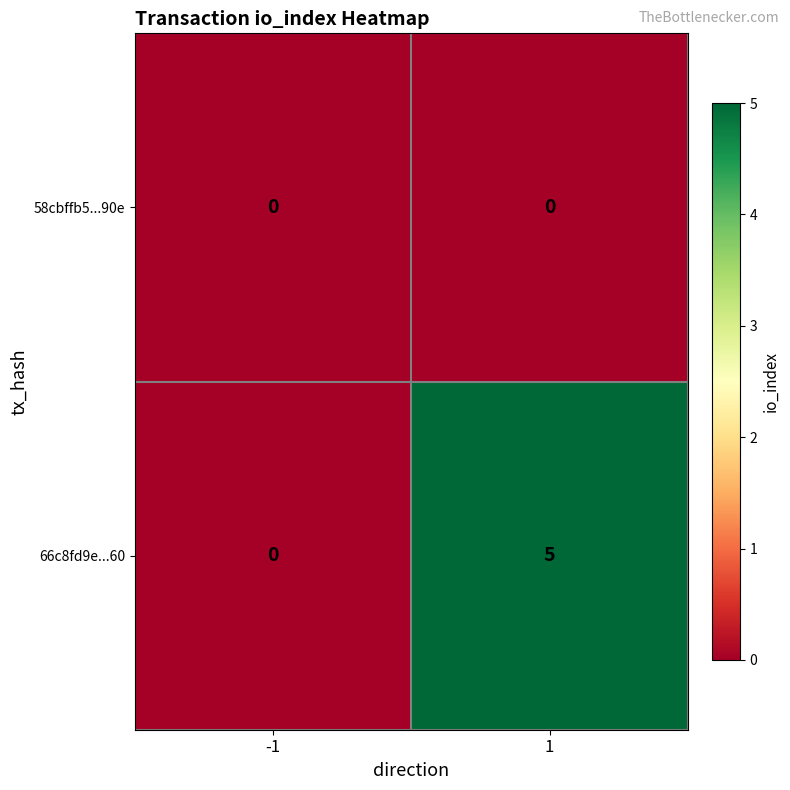

What is the maximum value shown in the chart?

5